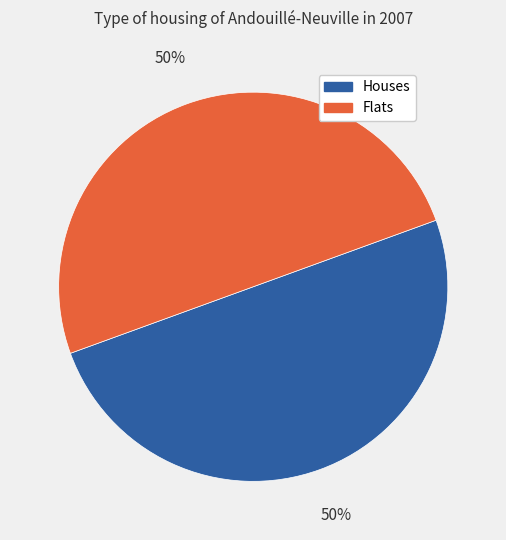

What percentage is the Flats slice, to the nearest percent?

50%